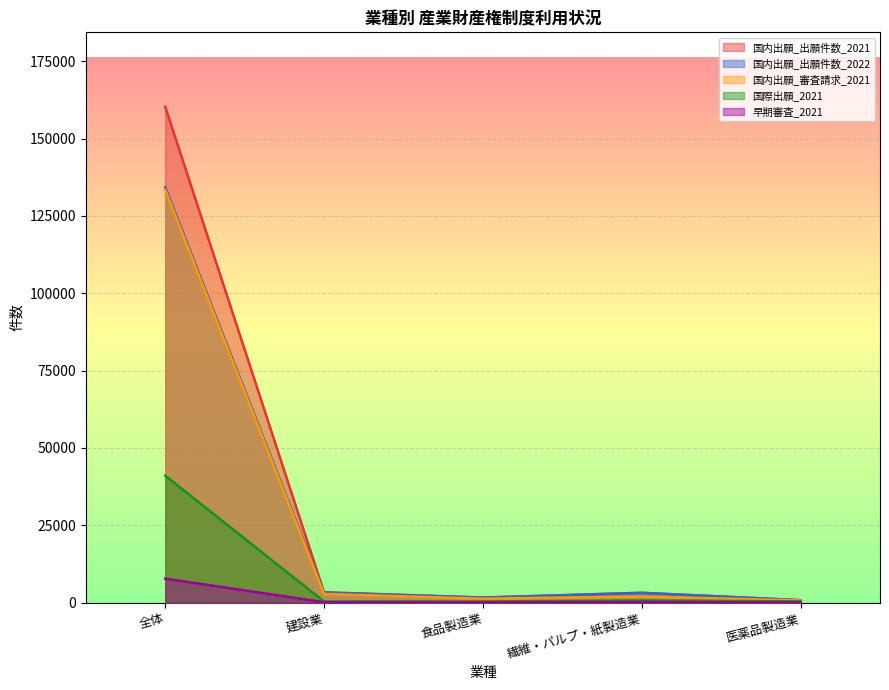

Is it true that 国内出願_出願件数_2022 equals 134291 at 全体?

True